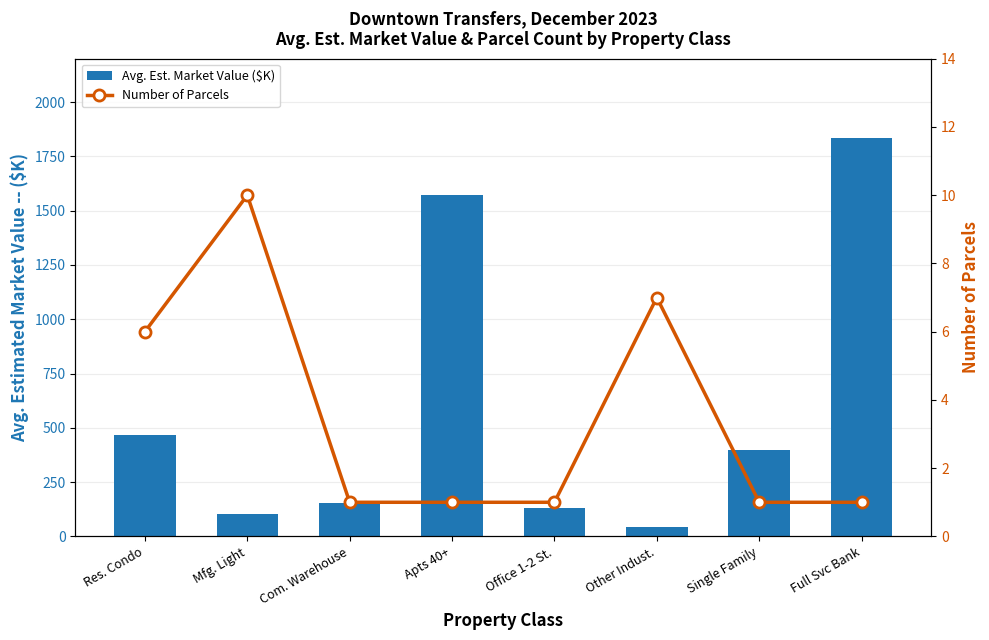

How many Number of Parcels values are between 1 and 7?

7